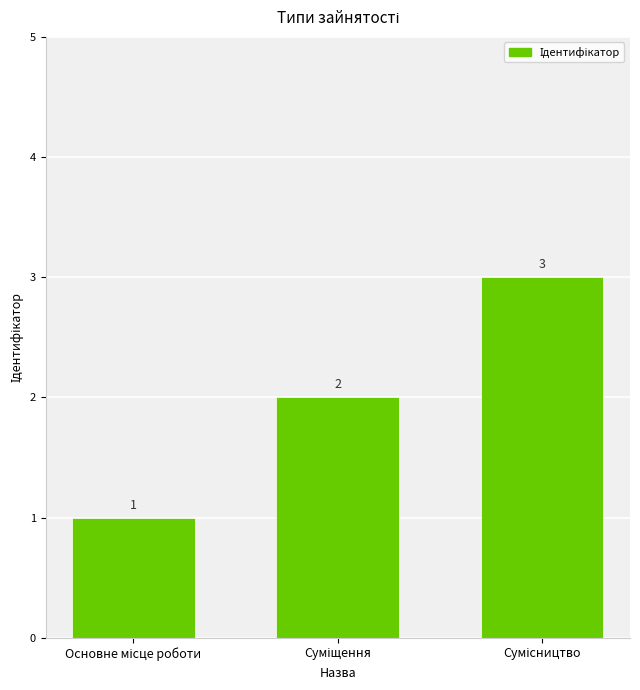

What is the greatest value displayed?

3